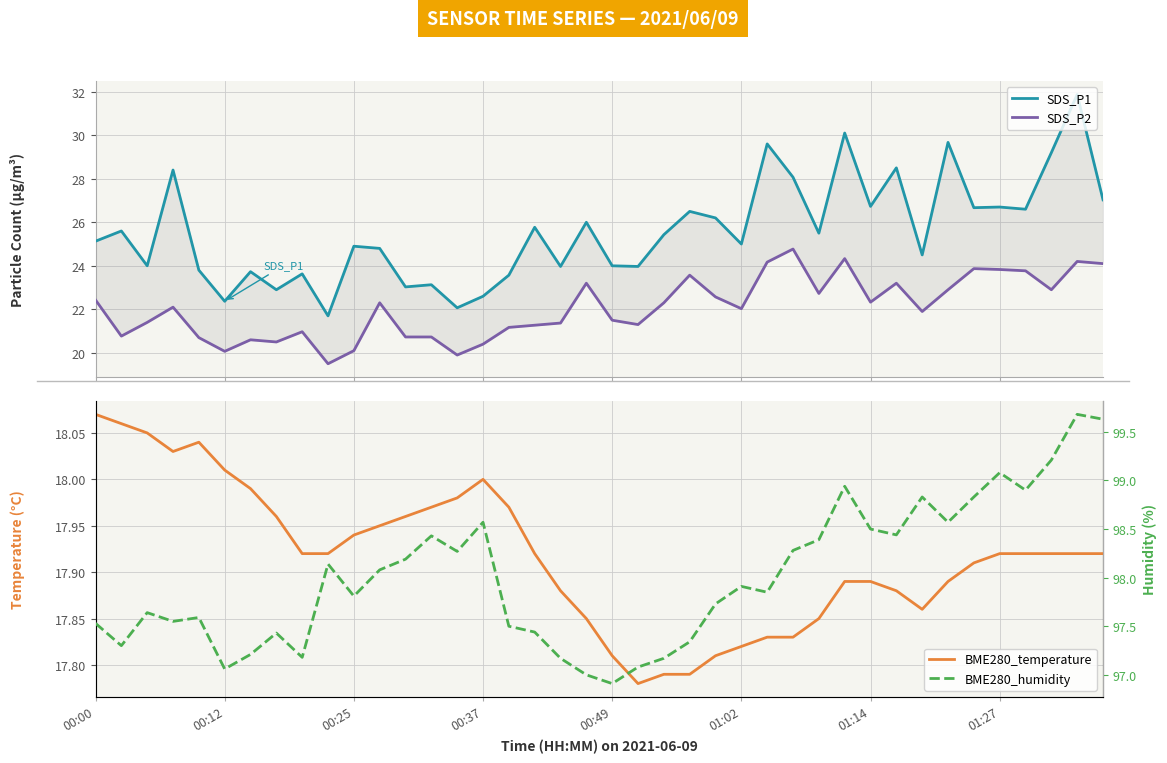

What is the average value of the SDS_P1 series?

25.6